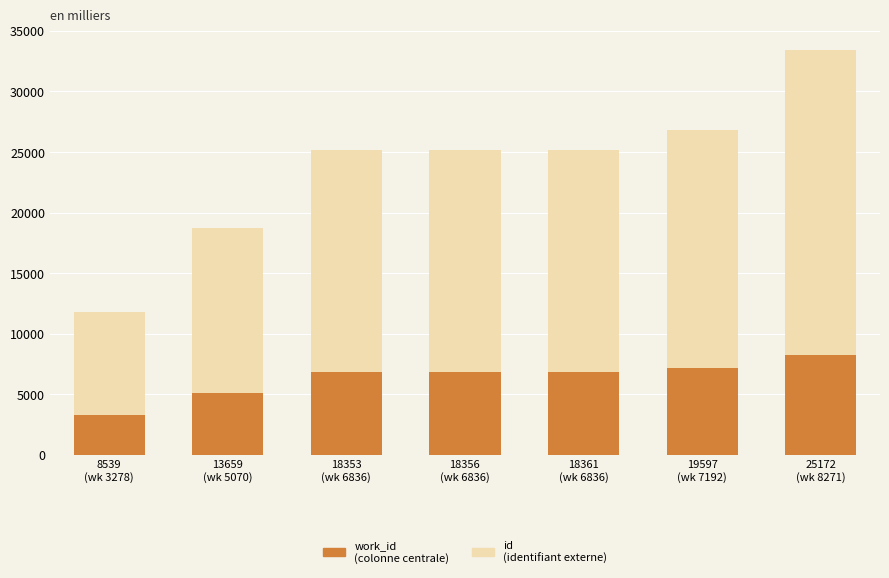

What is the total value across all series at 8539
(wk 3278)?

11817